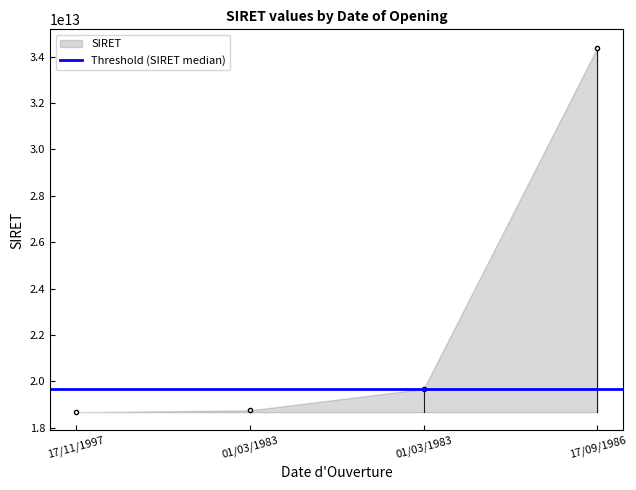

What is the change in value from 01/03/1983 to 17/09/1986?

+15646432900001